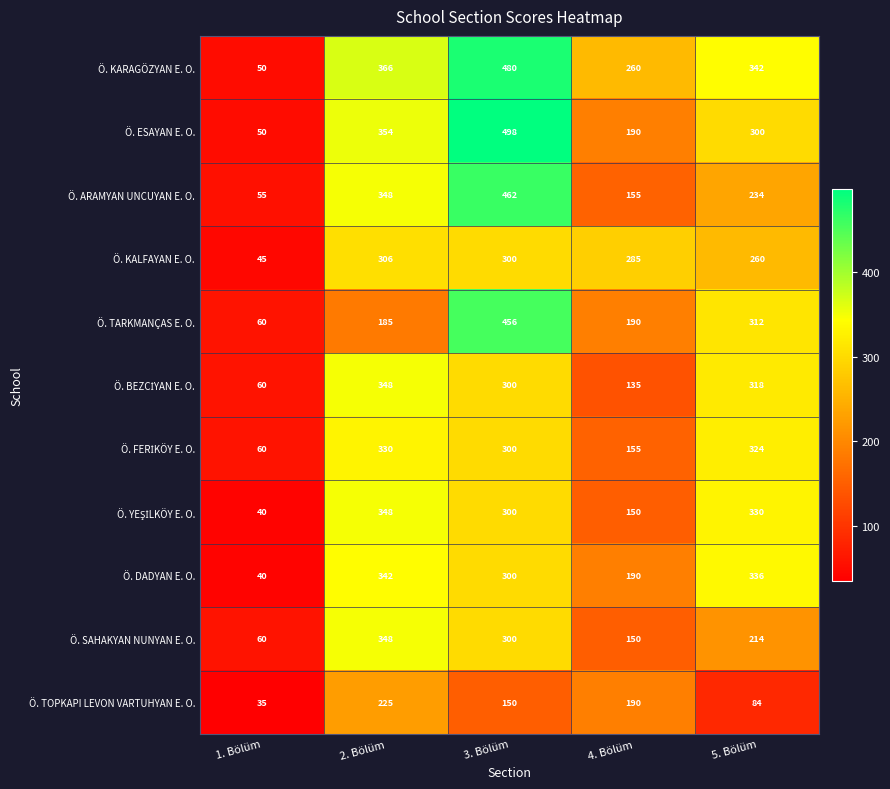

What is the sum of the Ö. TOPKAPI LEVON VARTUHYAN E. O. values at 5. Bölüm and 1. Bölüm?

119